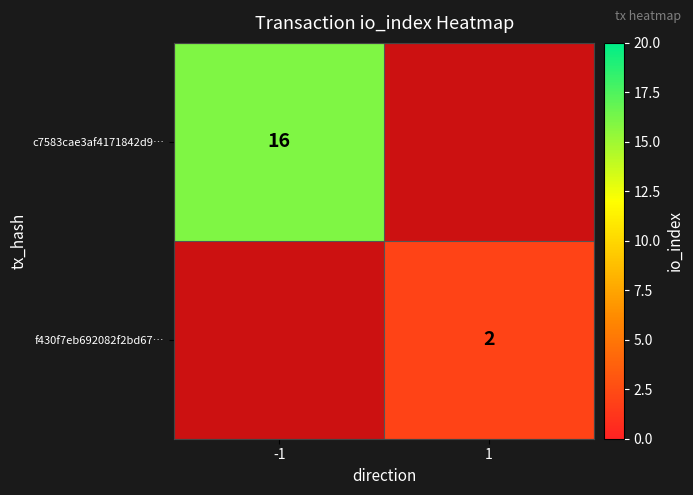

Is it true that c7583cae3af4171842d9… equals 16 at -1?

True